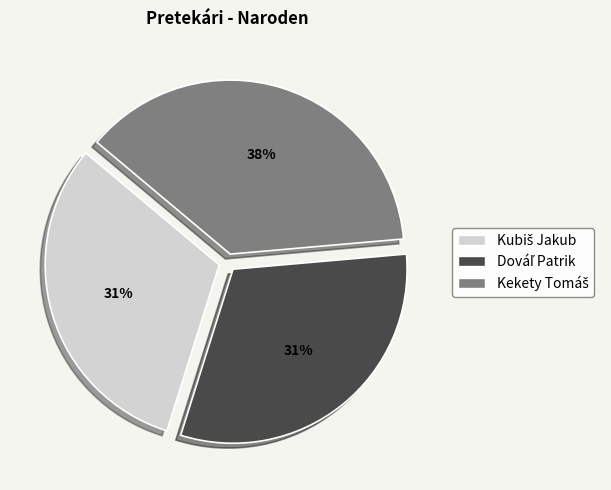

Is there a majority slice in this chart?

No